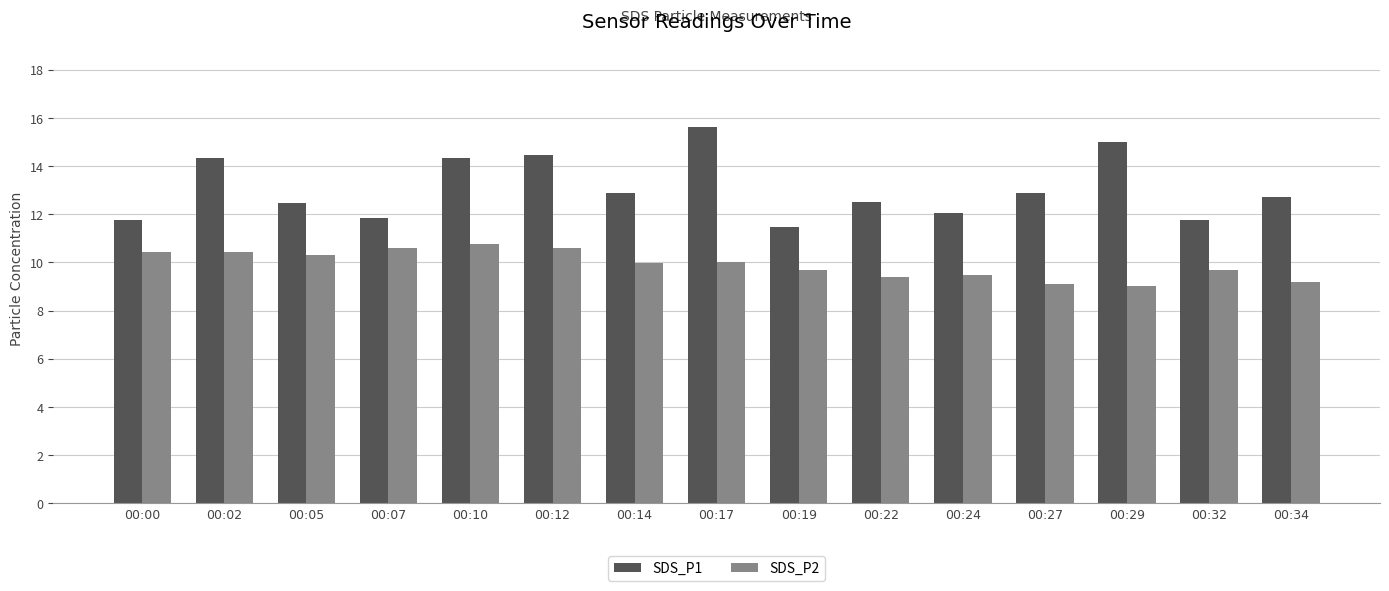

At which category is the sum across all series the highest?

00:17